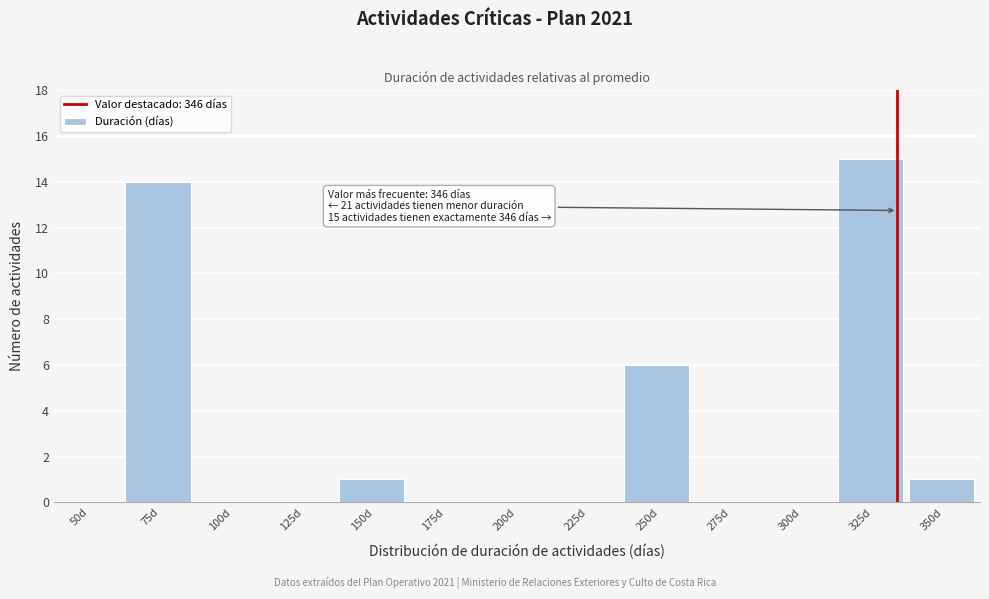

Reading left to right, transcribe all the data shown in this chart.

50d=0	75d=14	100d=0	125d=0	150d=1	175d=0	200d=0	225d=0	250d=6	275d=0	300d=0	325d=15	350d=1